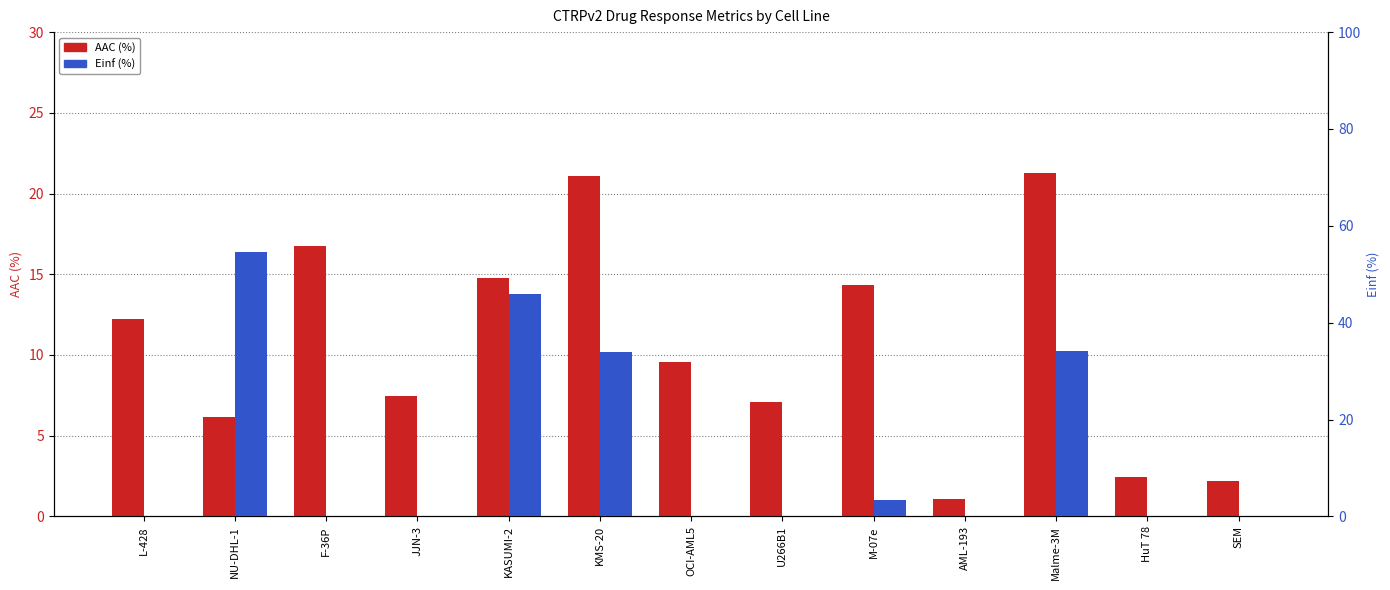

Reading left to right, extract all data points from this chart.

AAC (%): 12.2	6.2	16.8	7.5	14.8	21.1	9.6	7.1	14.3	1.1	21.3	2.4	2.2
Einf (%): 0.0	54.6	0.0	0.0	45.9	33.9	0.0	0.0	3.4	0.0	34.1	0.0	0.0